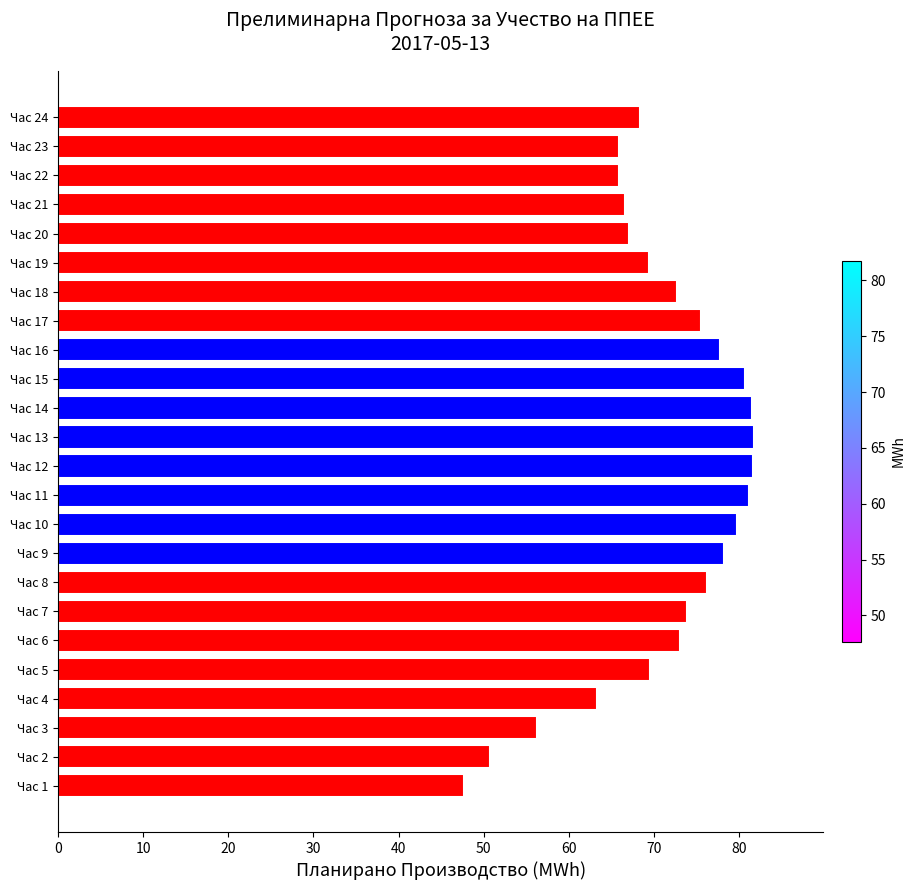

What is the average value?

71.0